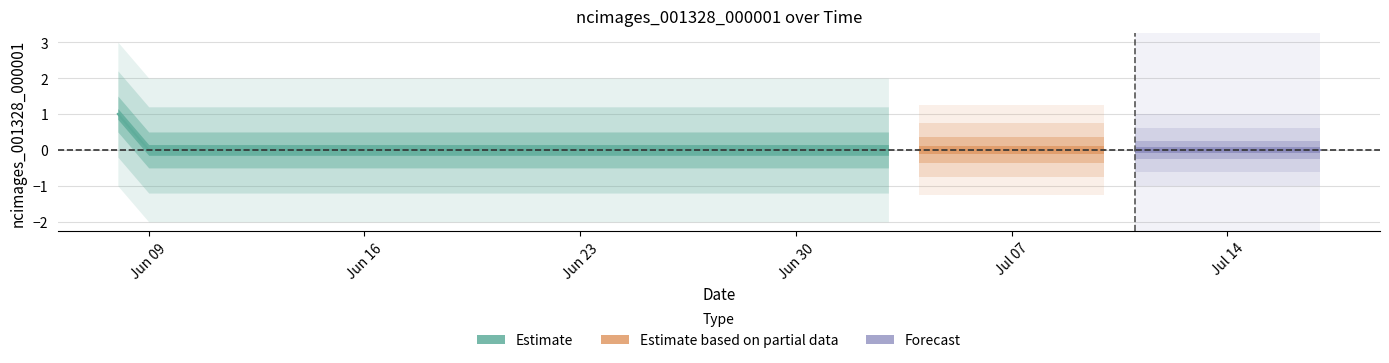

What is the maximum value shown in the chart?

1